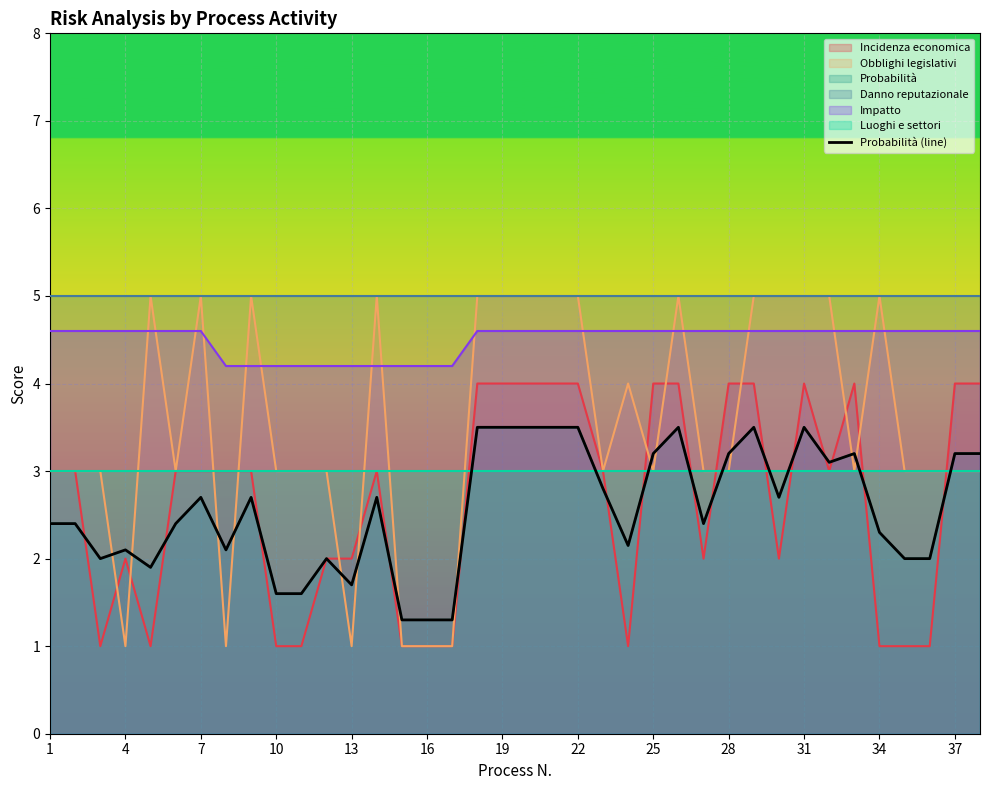

What is the average value?

2.6